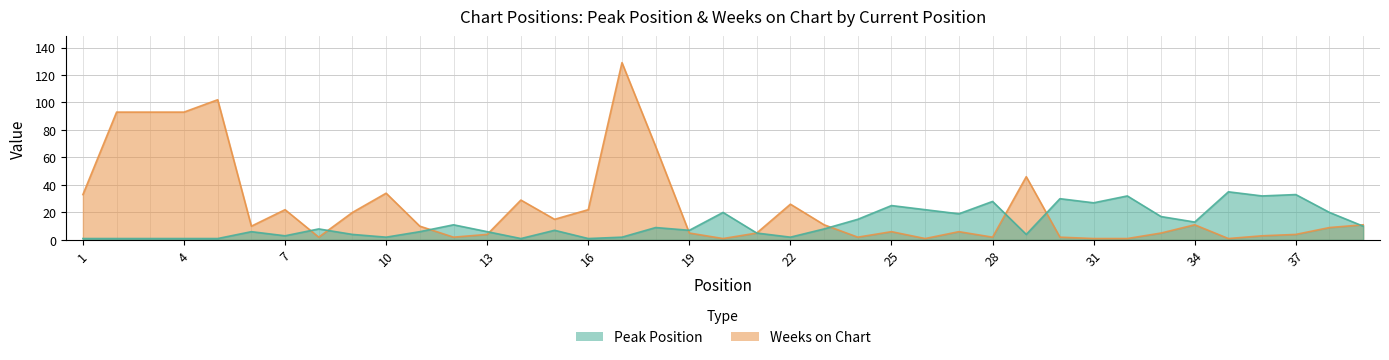

What is the lowest value of the Peak Position series?

1